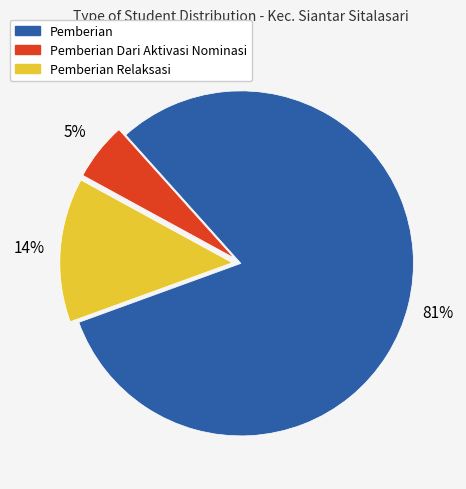

Is there any slice that represents more than half of the pie?

Yes